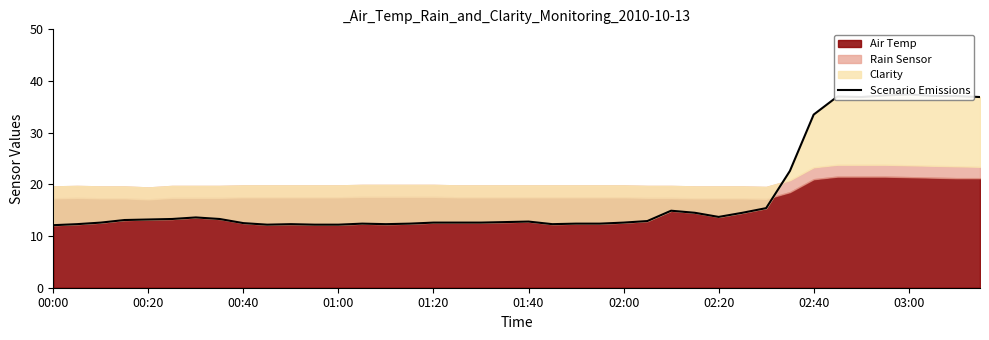

What position from the right is 37?

3